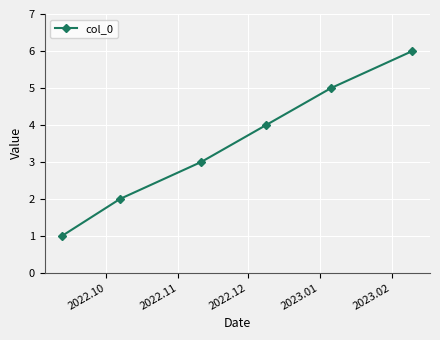

What is the difference between the maximum and minimum values?

5